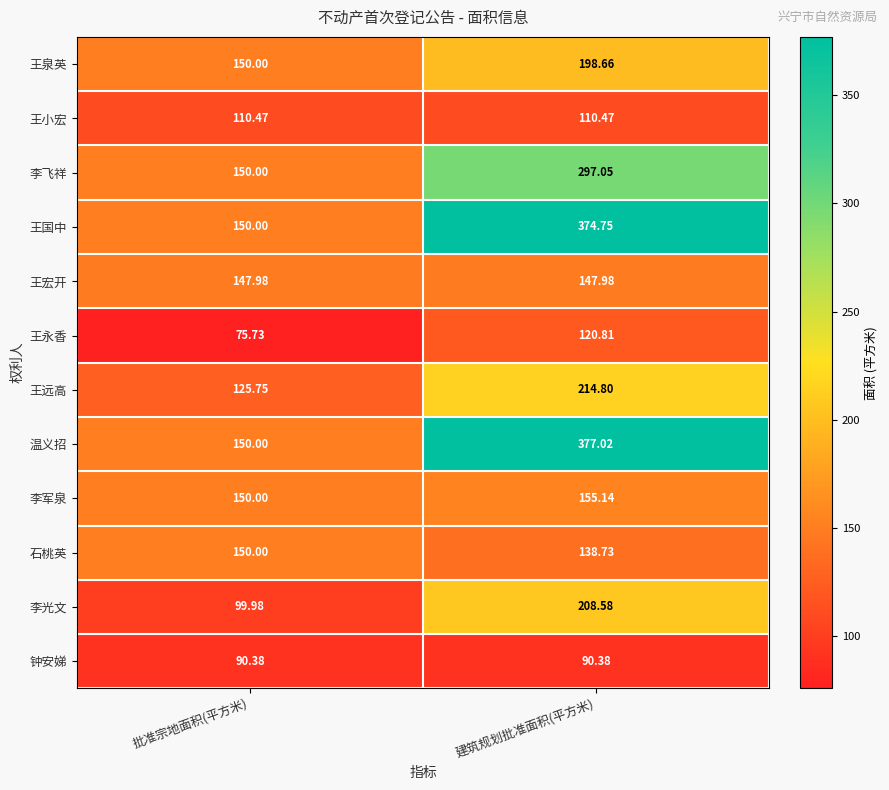

At which category does the chart reach its minimum across all series?

批准宗地面积(平方米)